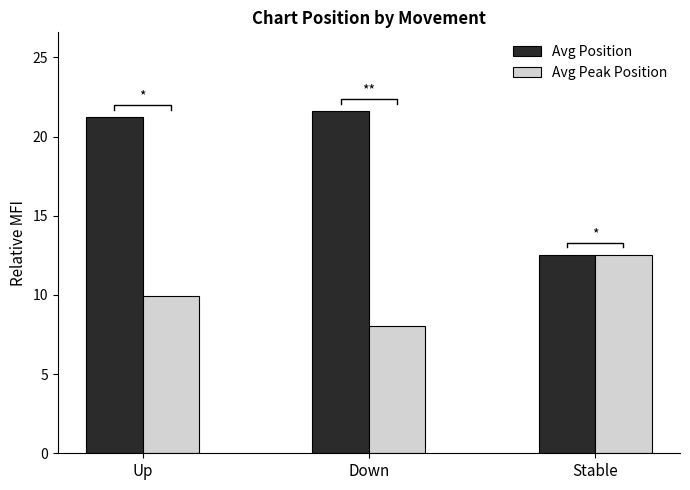

What is the label of the 1st bar from the left?

Up